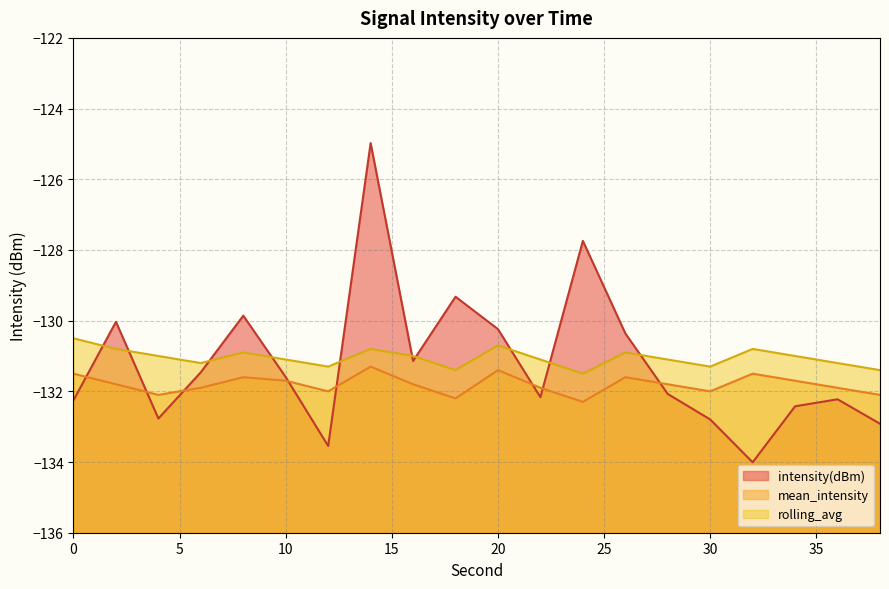

Is it true that intensity(dBm) equals -132.8 at 4?

True